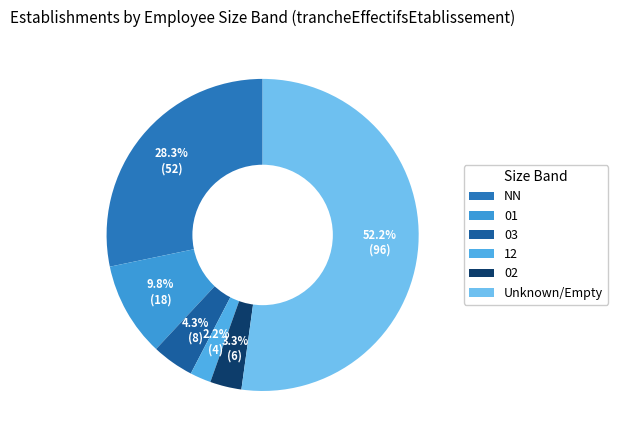

Rank the categories by value from highest to lowest.

Unknown/Empty, NN, 01, 03, 02, 12